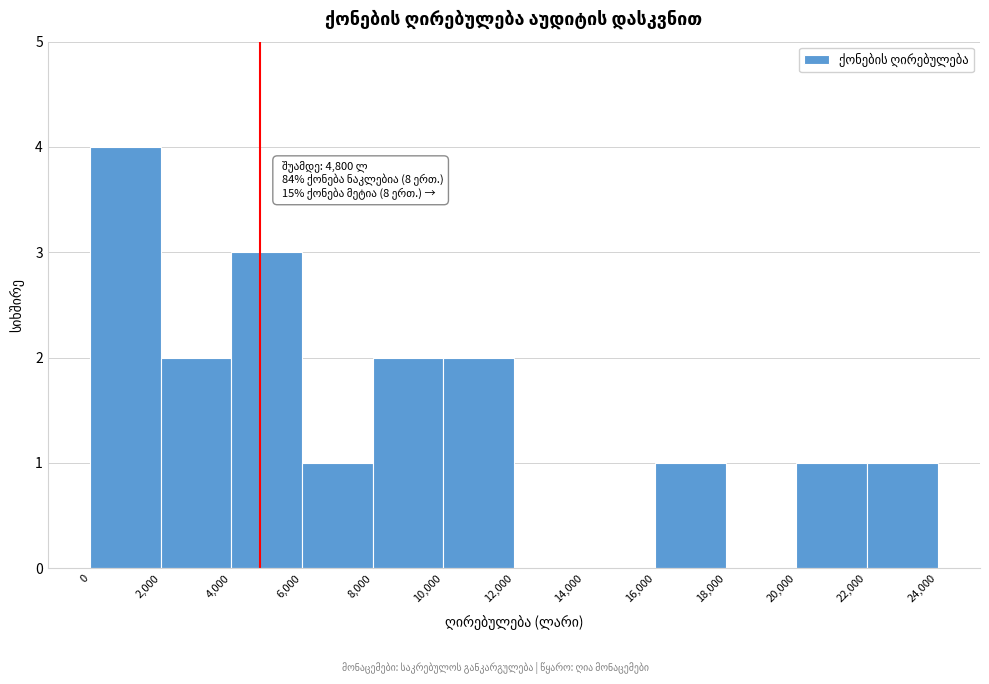

Over which range of the x-axis is the bar tallest?

0 to 2,000